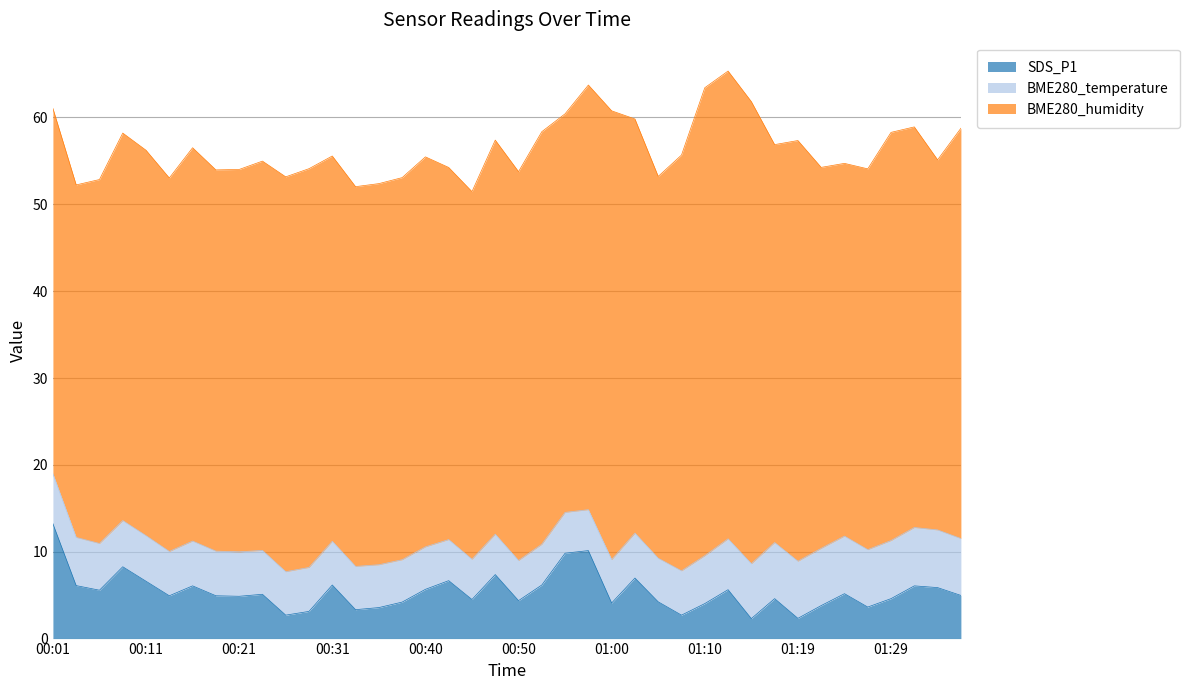

Does the chart have visible grid lines?

Yes